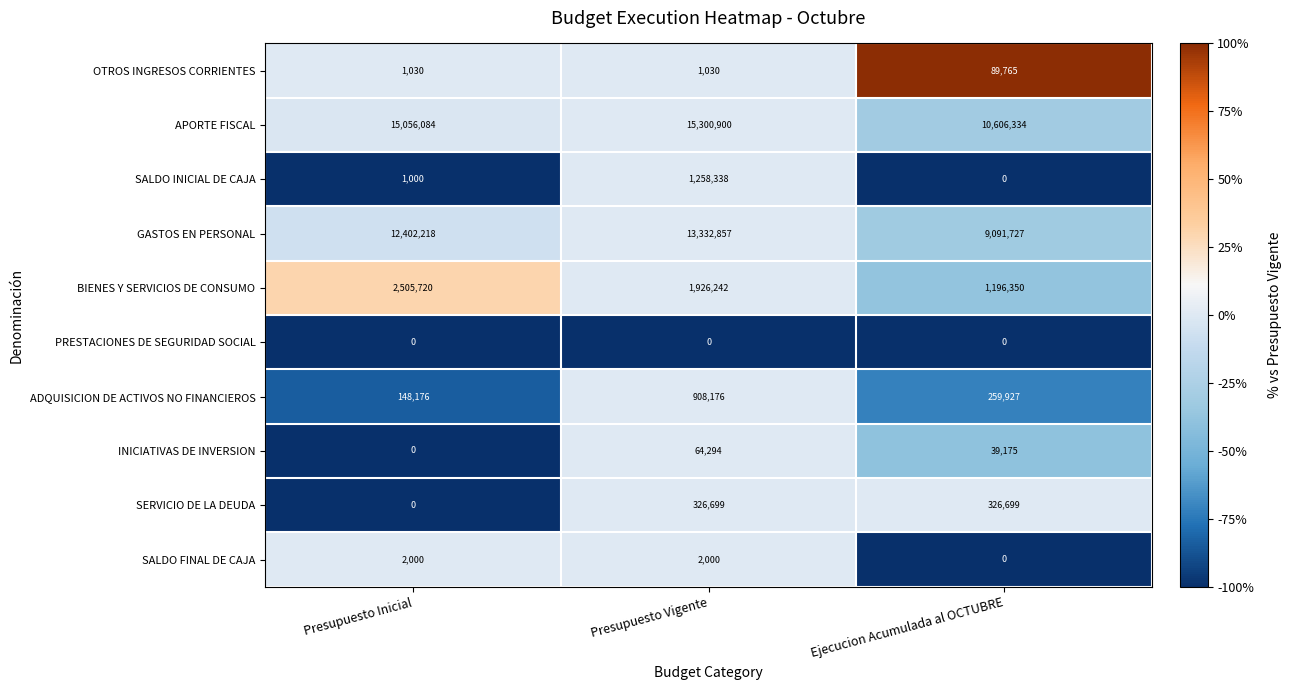

What is the difference between the SALDO FINAL DE CAJA values at Presupuesto Vigente and Ejecucion Acumulada al OCTUBRE?

2000